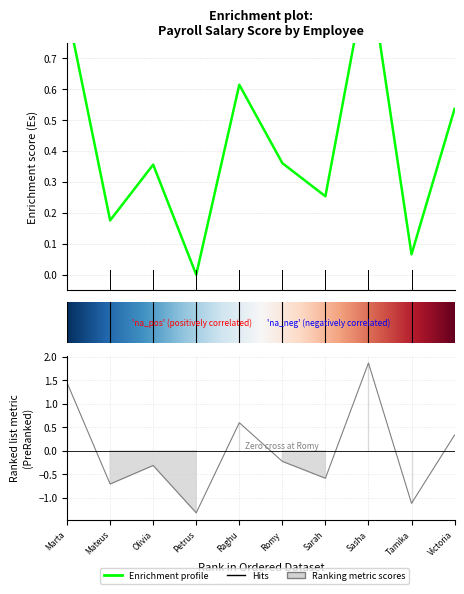

Where is Subtotal nearest to the value 0?

3